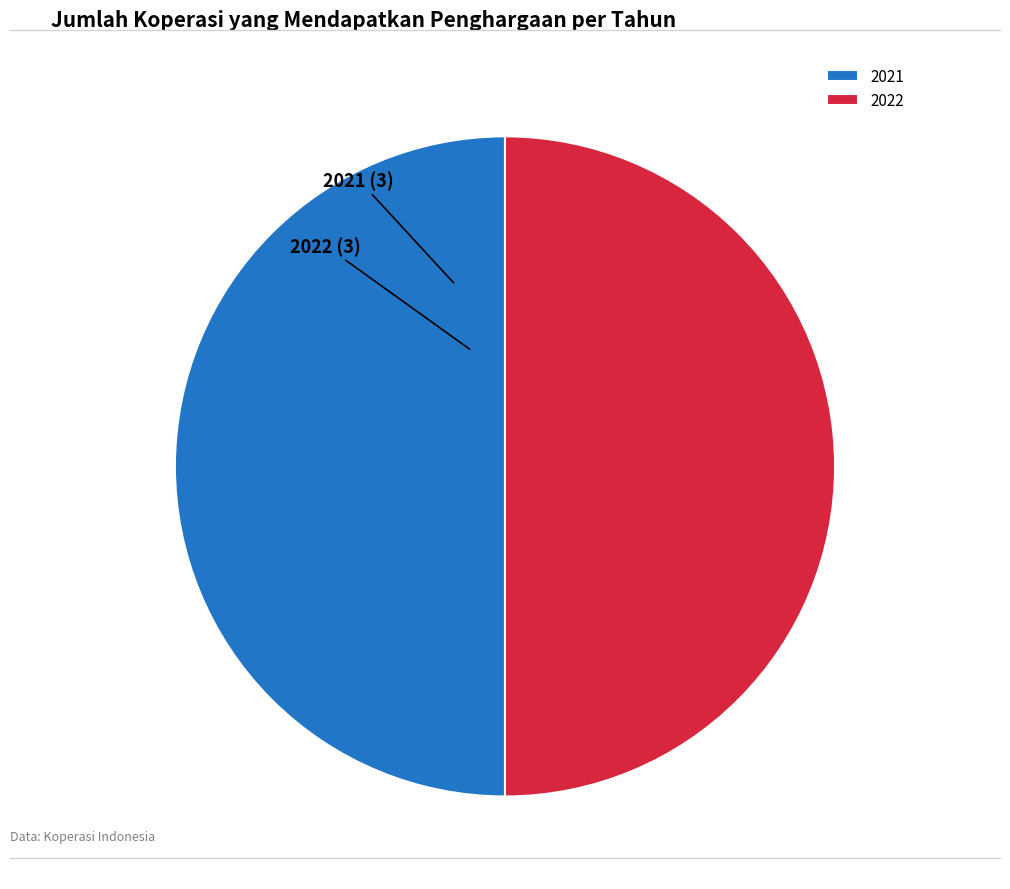

Combined, do 2022 and 2021 account for over 50%?

Yes